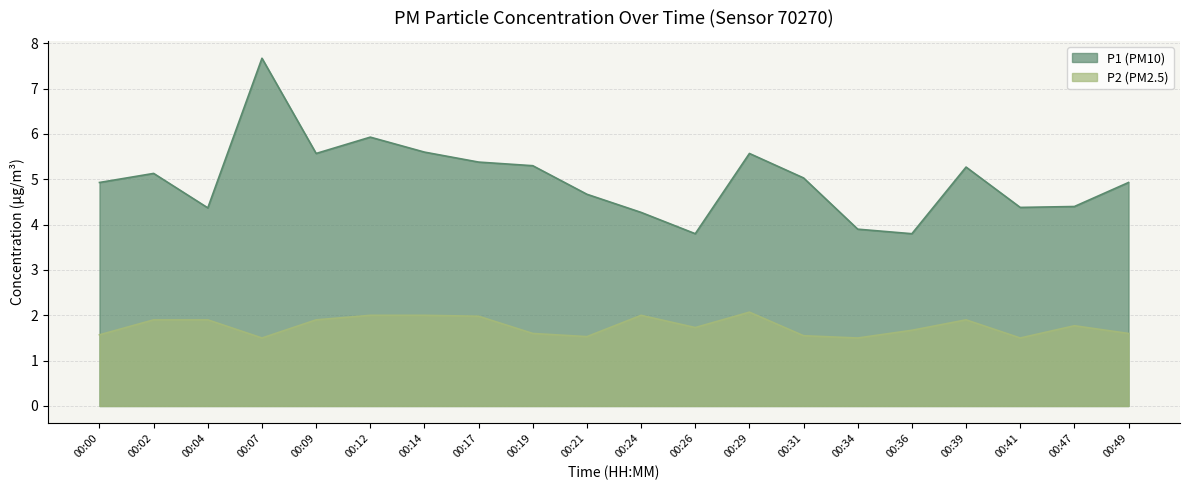

Where is the first local minimum for P1?

00:04